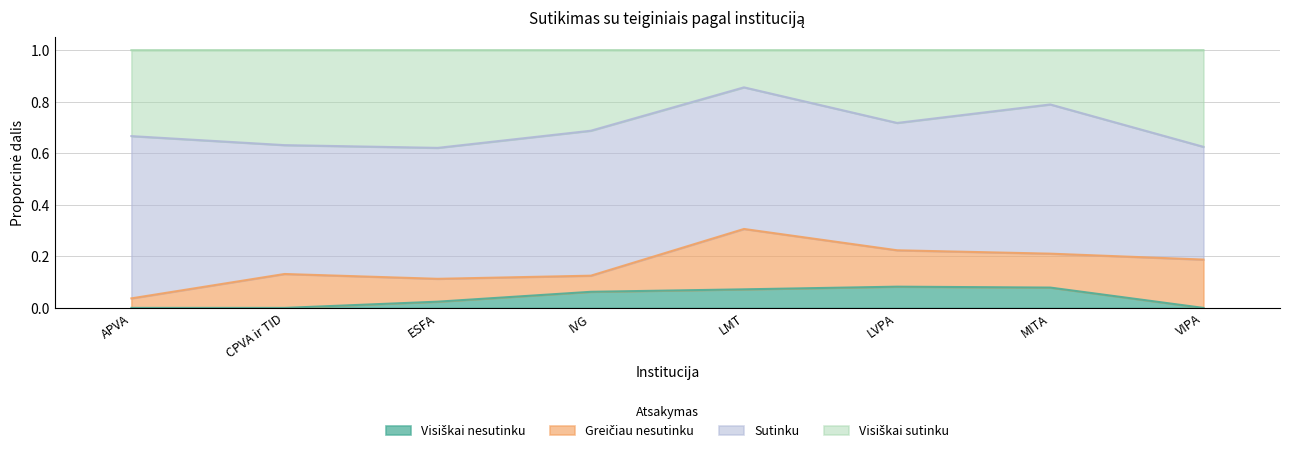

What is the difference between the maximum and second lowest values in the Visiškai sutinku series?

0.2